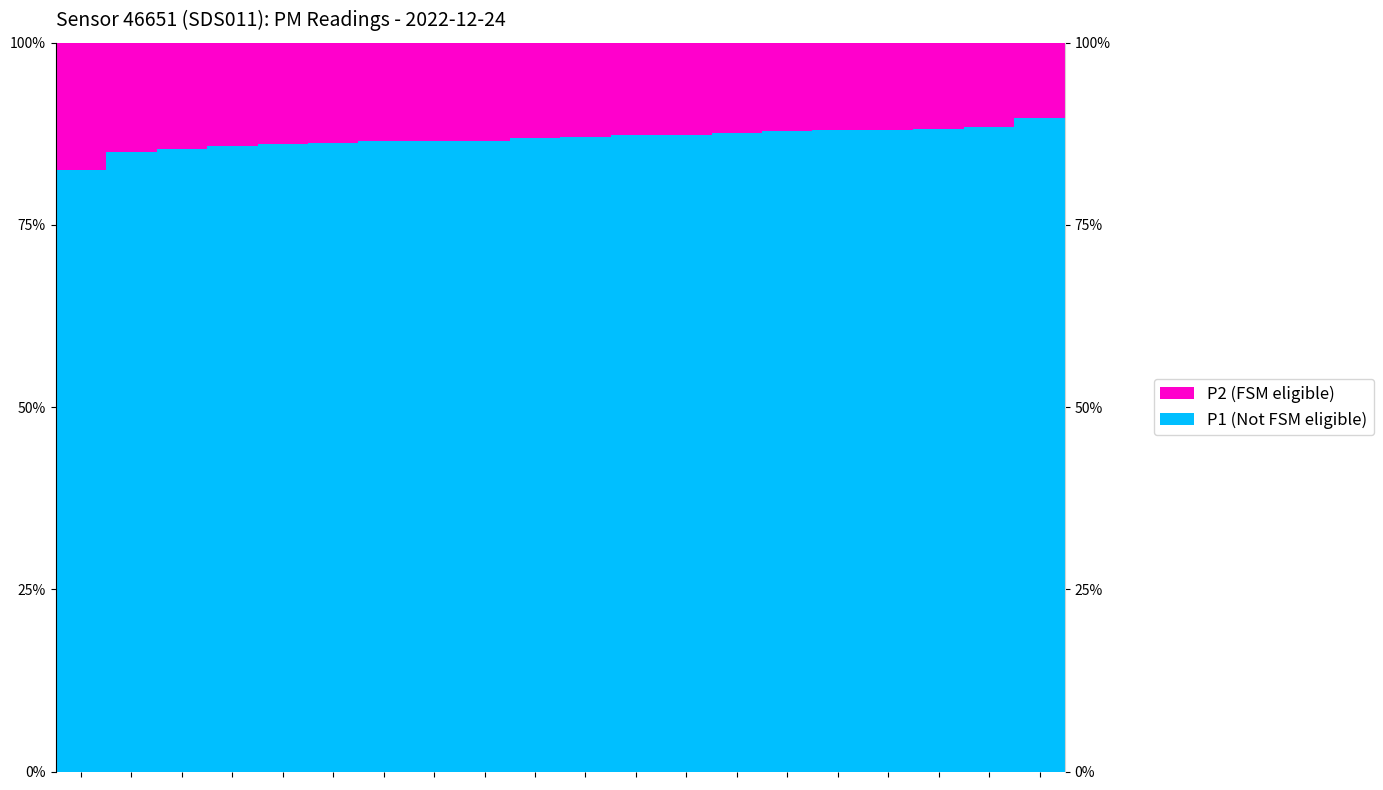

The P2 (FSM eligible) series shows 12.9 at 10. True or false?

True